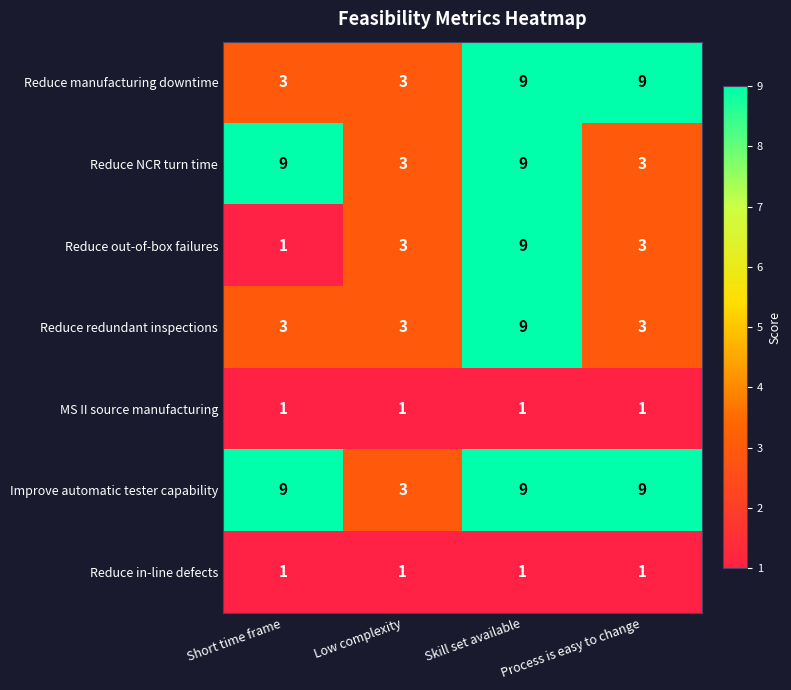

The value of Reduce in-line defects at Process is easy to change is 1. True or false?

True